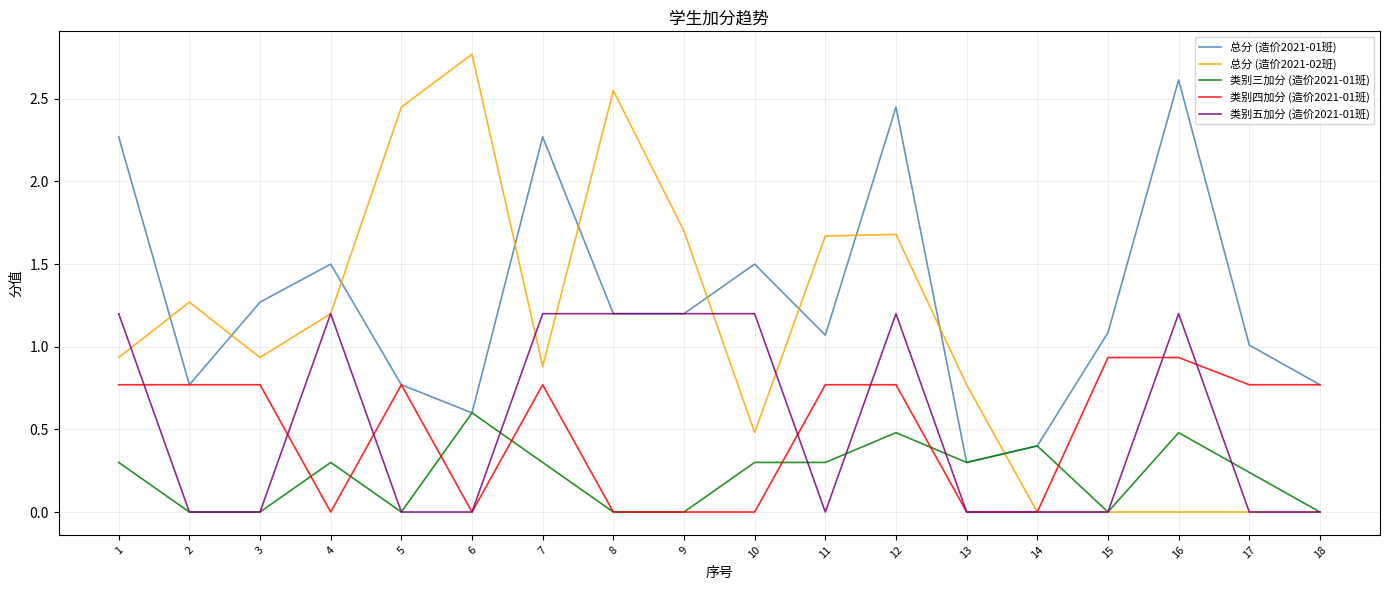

Which series changed the most between 12 and 17?

总分 (造价2021-02班)